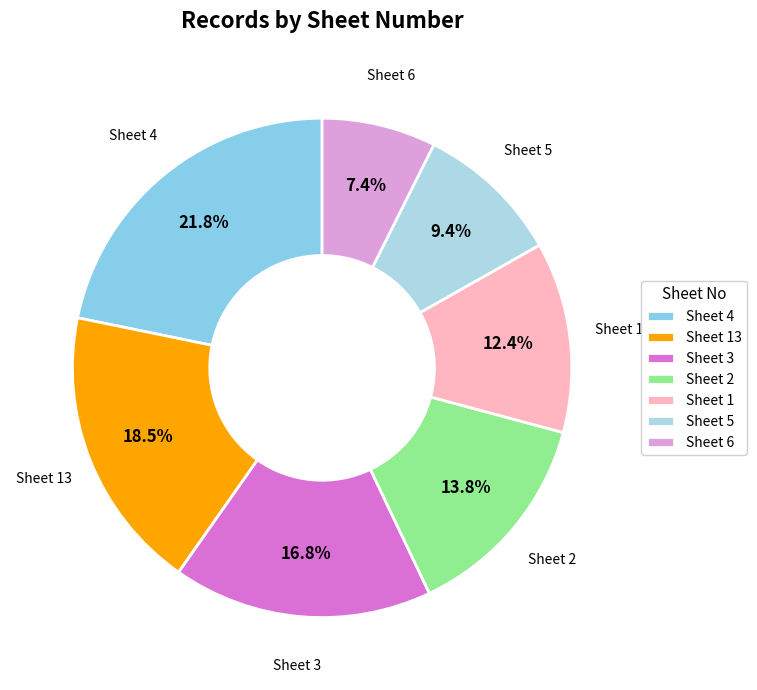

Which slice is the smallest?

Sheet 6